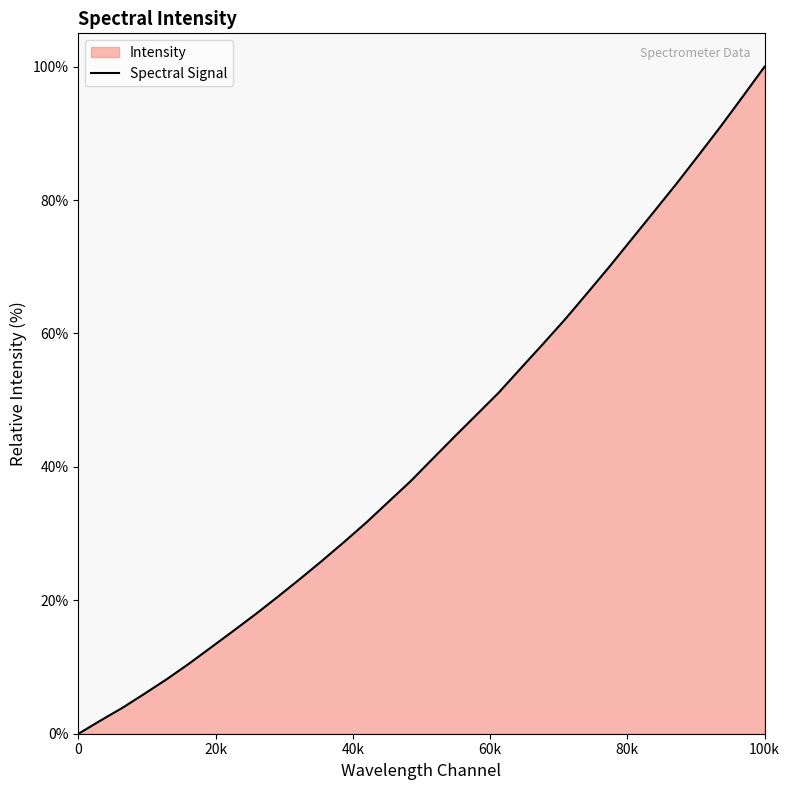

Which category has the highest value across all series?

100k